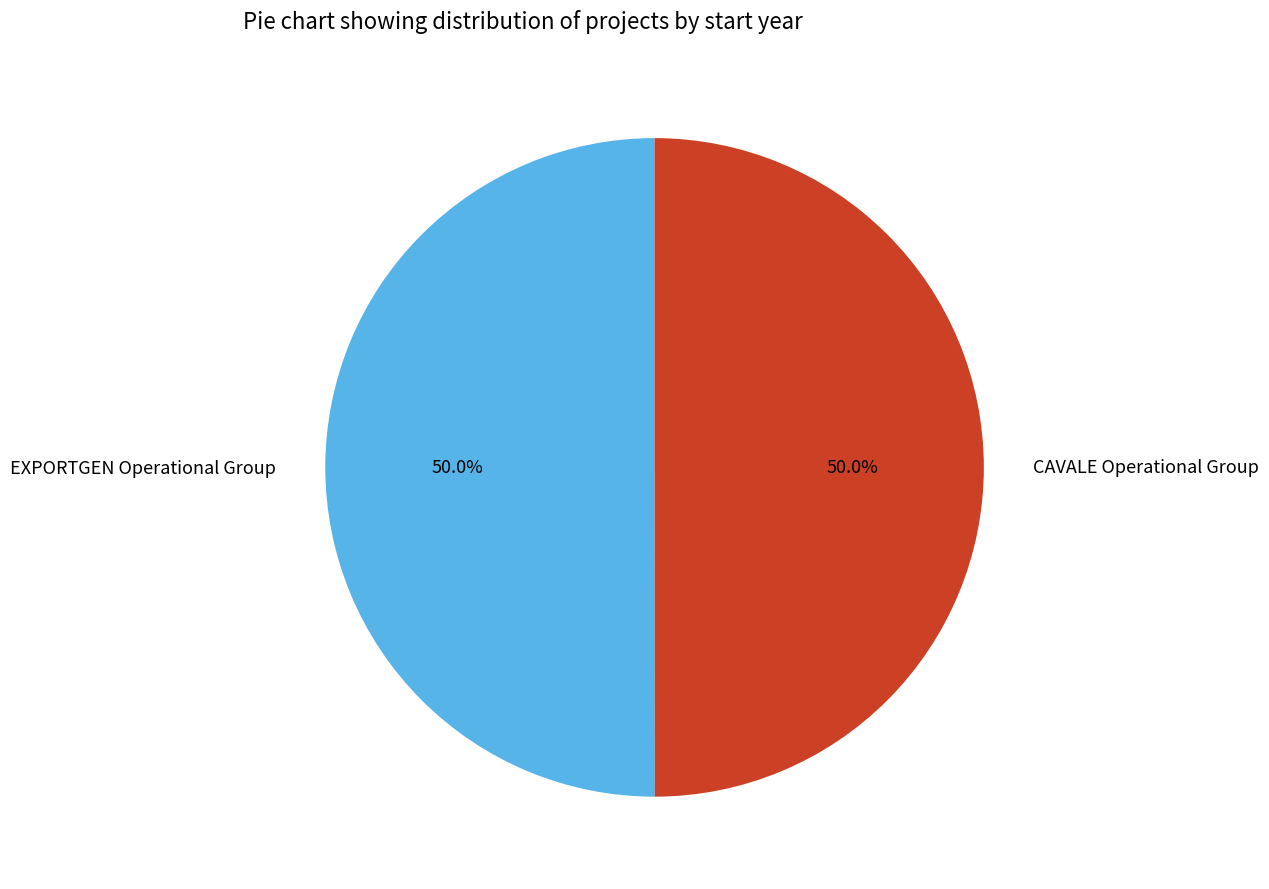

What is the ratio of the value at CAVALE Operational Group to the value at EXPORTGEN Operational Group?

1.0